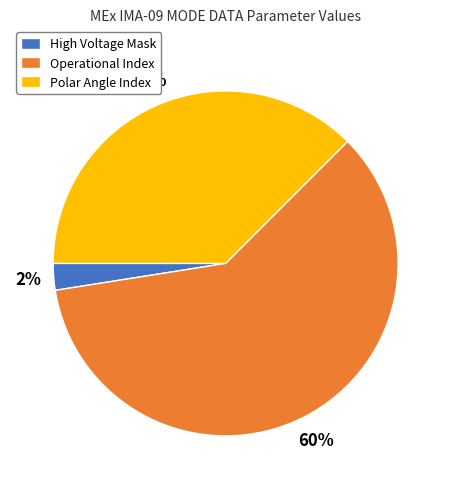

Rank the categories by value from highest to lowest.

Operational Index, Polar Angle Index, High Voltage Mask